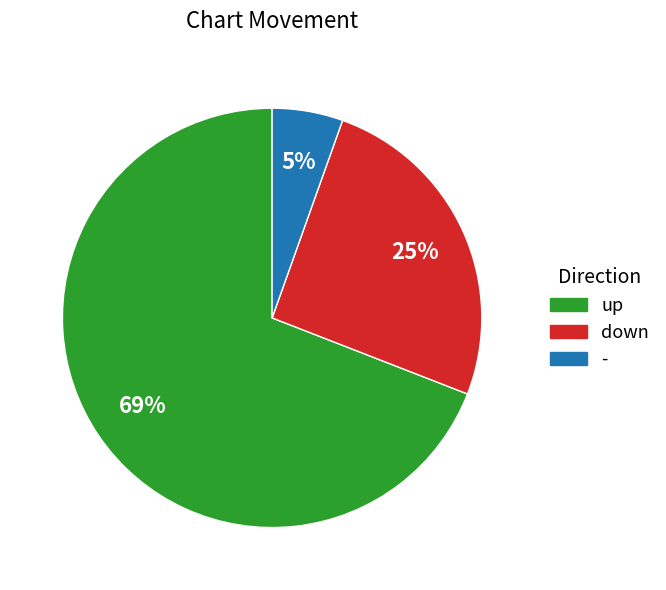

Is the sum of up and down greater than half?

Yes